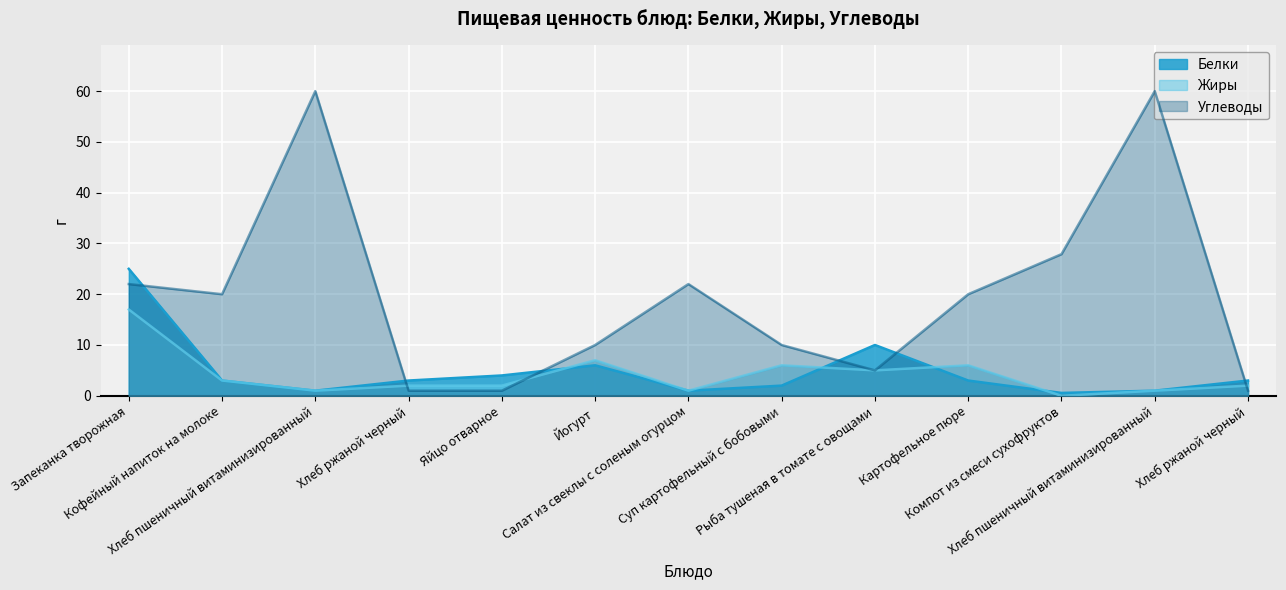

List the series in order of their peak value, highest first.

Углеводы, Белки, Жиры